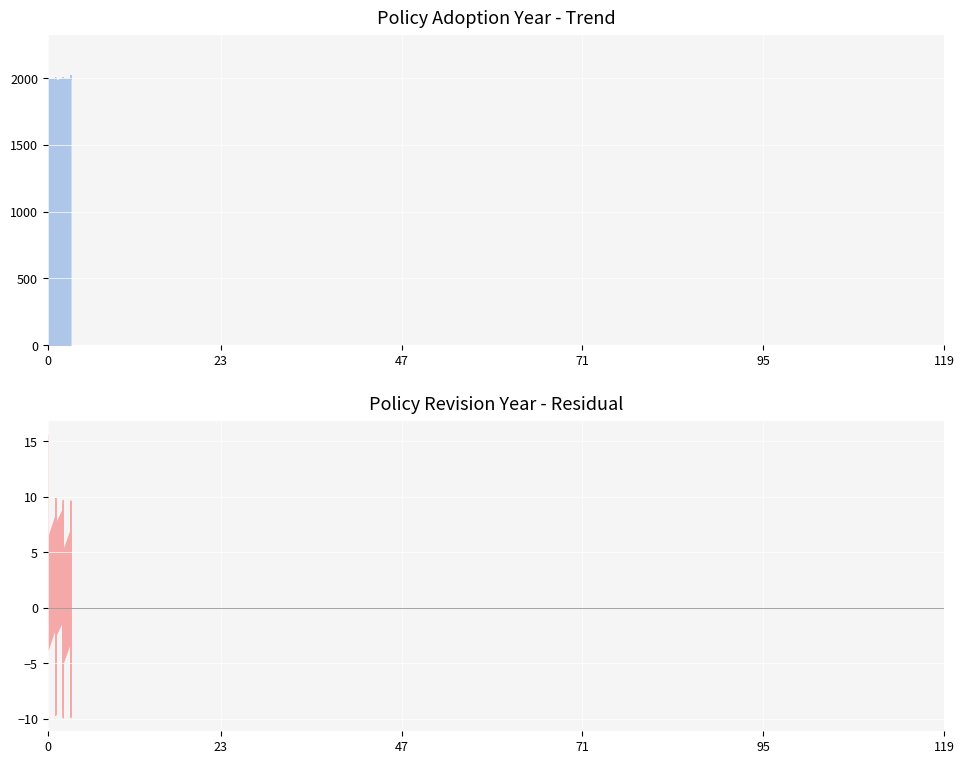

True or false: Revised has more than 0 points higher than both neighbors.

True